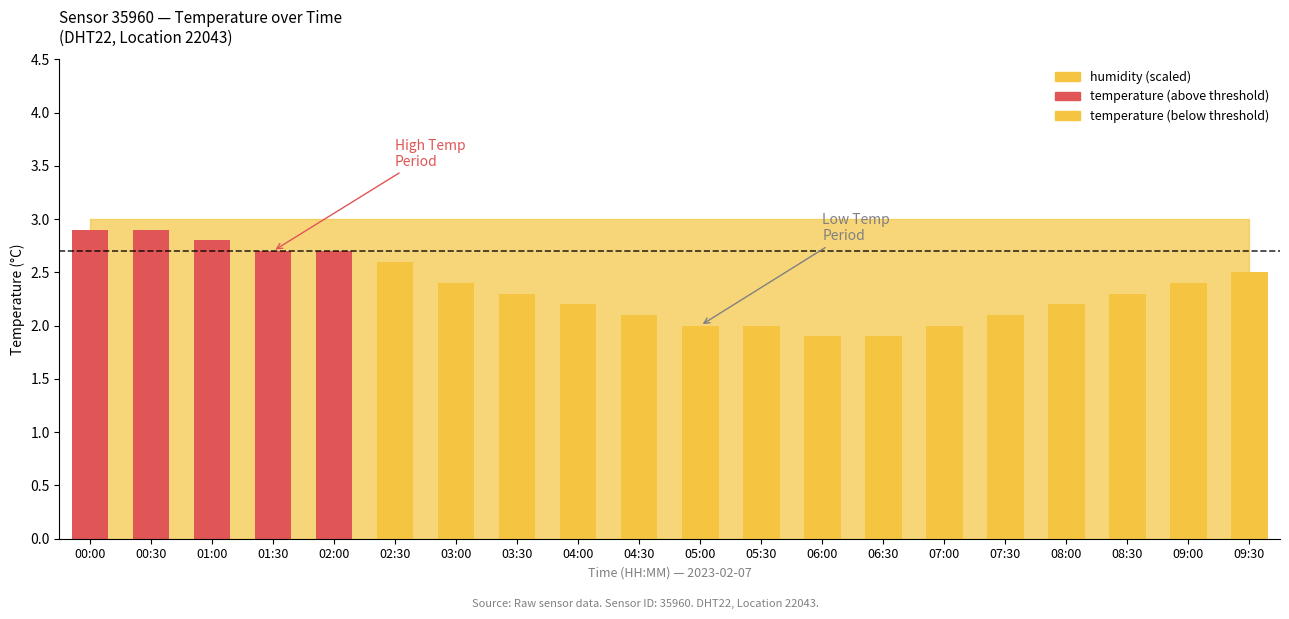

Reading right to left, transcribe all the data shown in this chart.

2.5	2.4	2.3	2.2	2.1	2.0	1.9	1.9	2.0	2.0	2.1	2.2	2.3	2.4	2.6	2.7	2.7	2.8	2.9	2.9